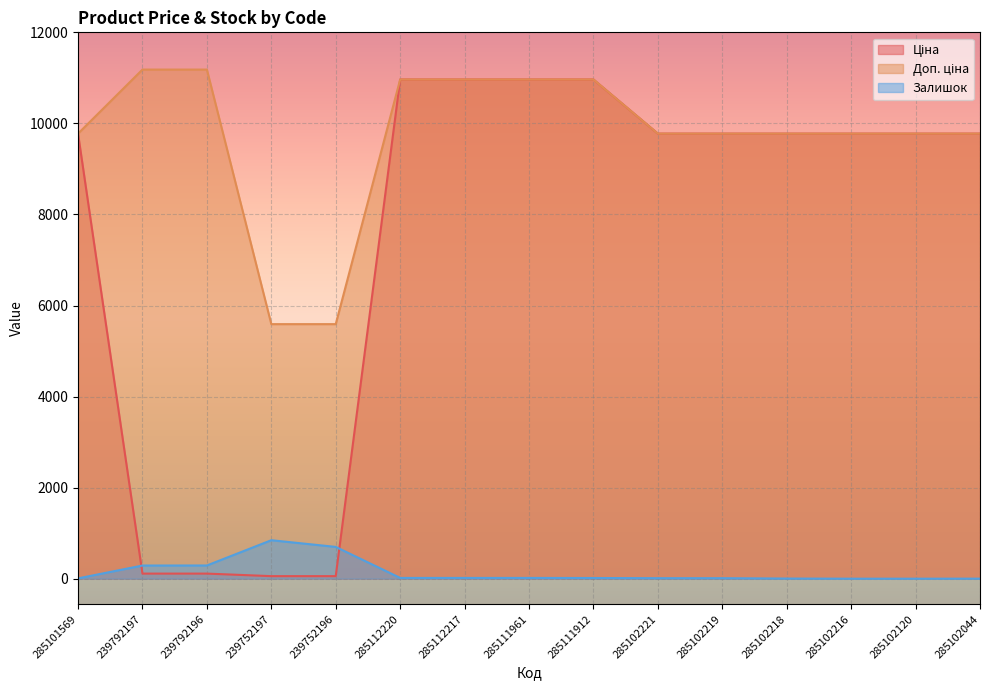

At which label does Доп. ціна first exceed 9775?

285101569